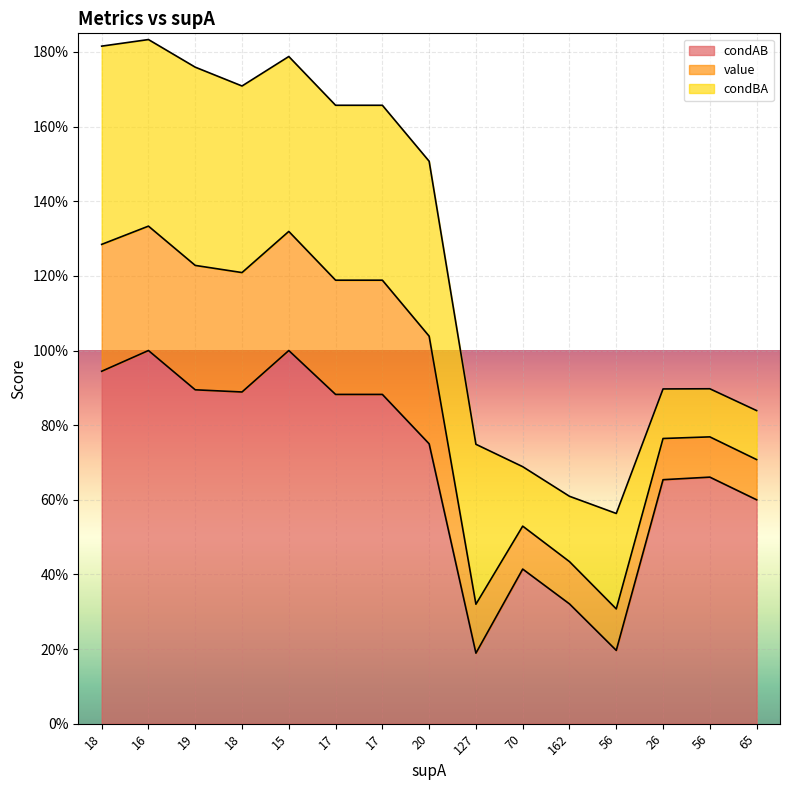

True or false: condAB and value cross at least once.

False